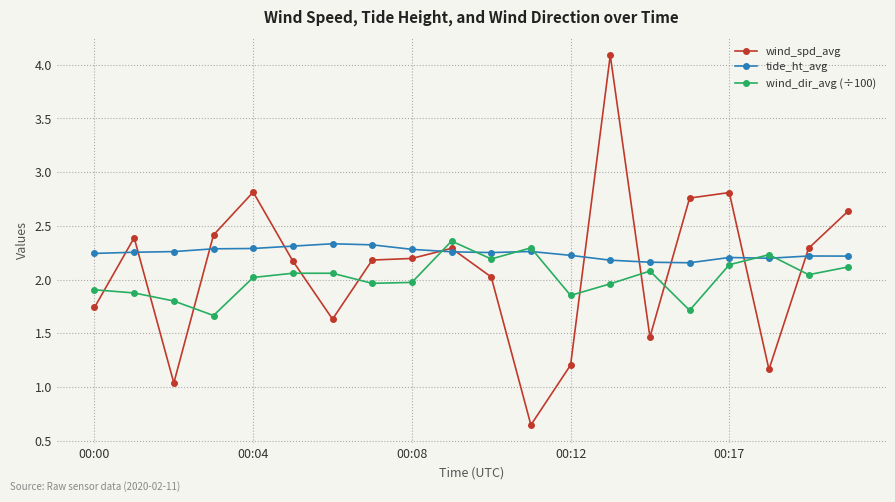

How many series are shown in this chart?

3